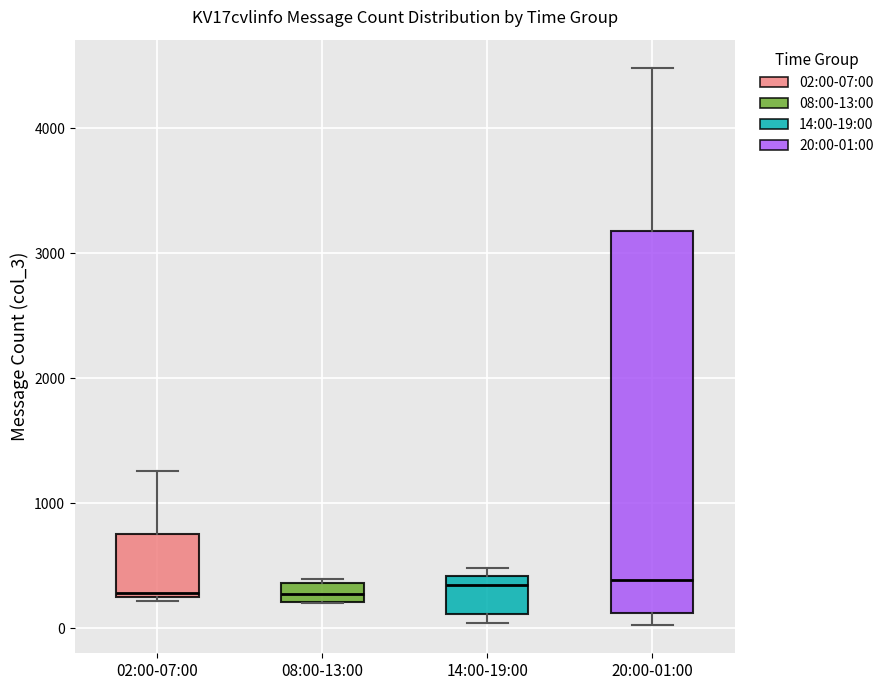

Where is the lower edge of the box for 08:00-13:00 on the y-axis? The values are not printed on the chart, so give them approximately, as read against the axis.

200